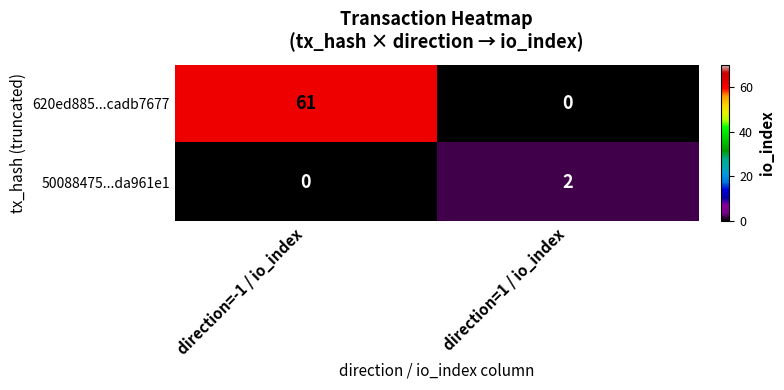

Reading left to right, list all the values displayed in this chart.

620ed885...cadb7677: direction=-1 / io_index=61	direction=1 / io_index=0
50088475...da961e1: direction=-1 / io_index=0	direction=1 / io_index=2